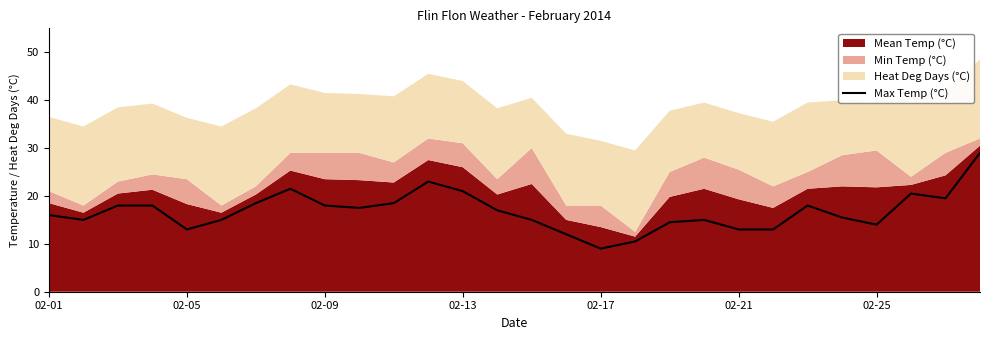

The value at 10 is 18.5. True or false?

True